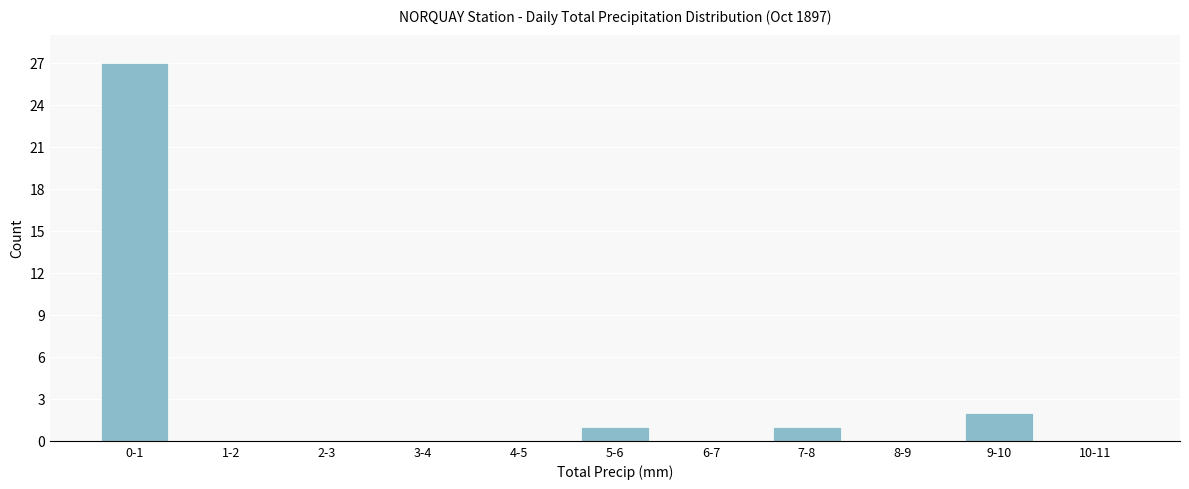

The value at 3-4 is -14. True or false?

False